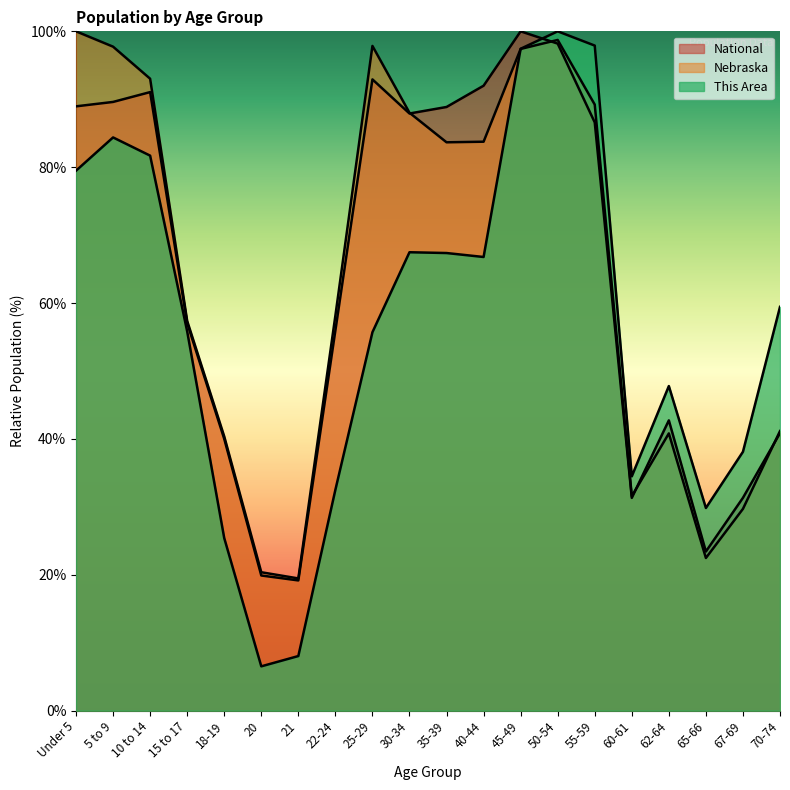

What position from the left is 67-69?

19